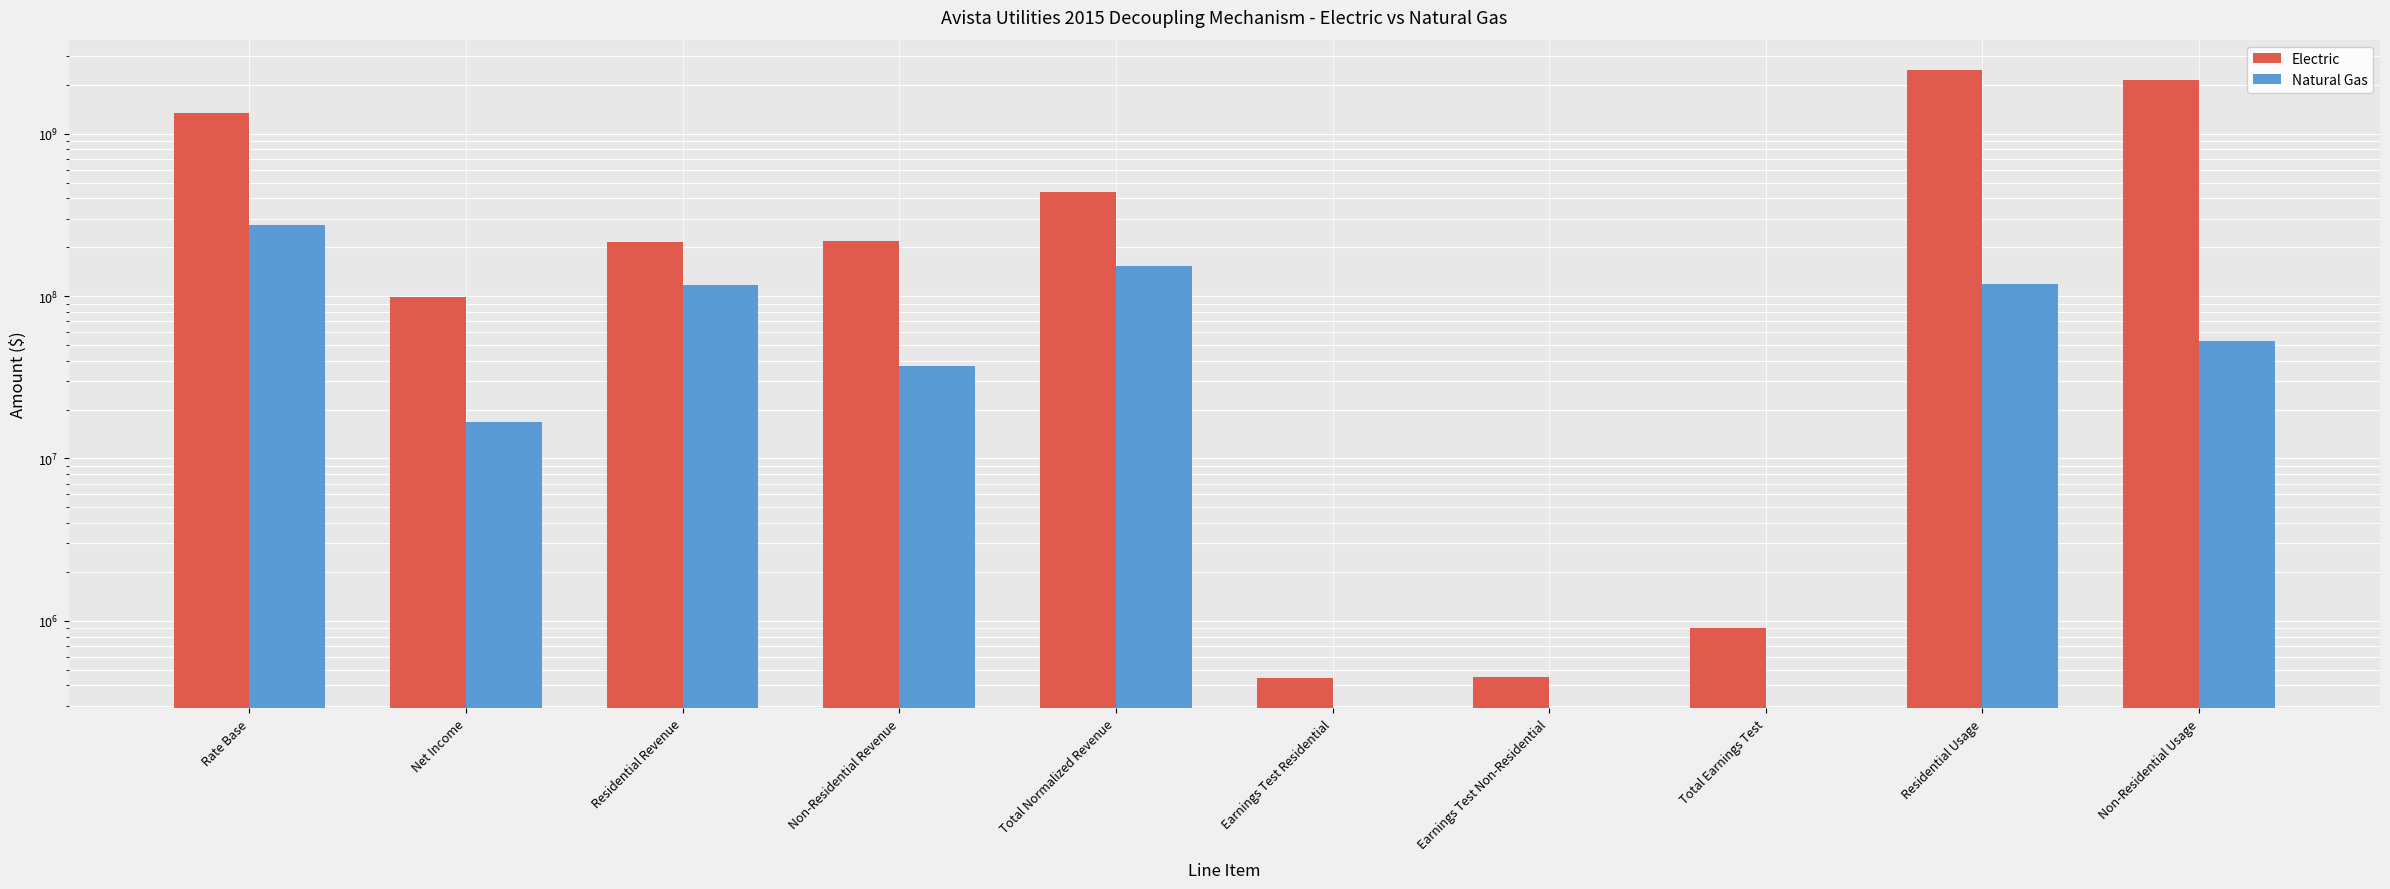

What is the total value across all series at Total Normalized Revenue?

589351501.0